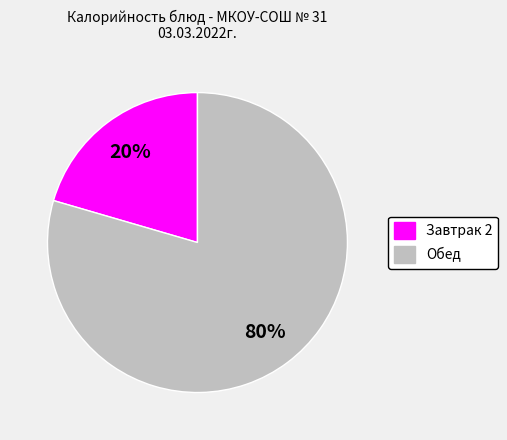

To the nearest percent, what is the average slice percentage?

50%